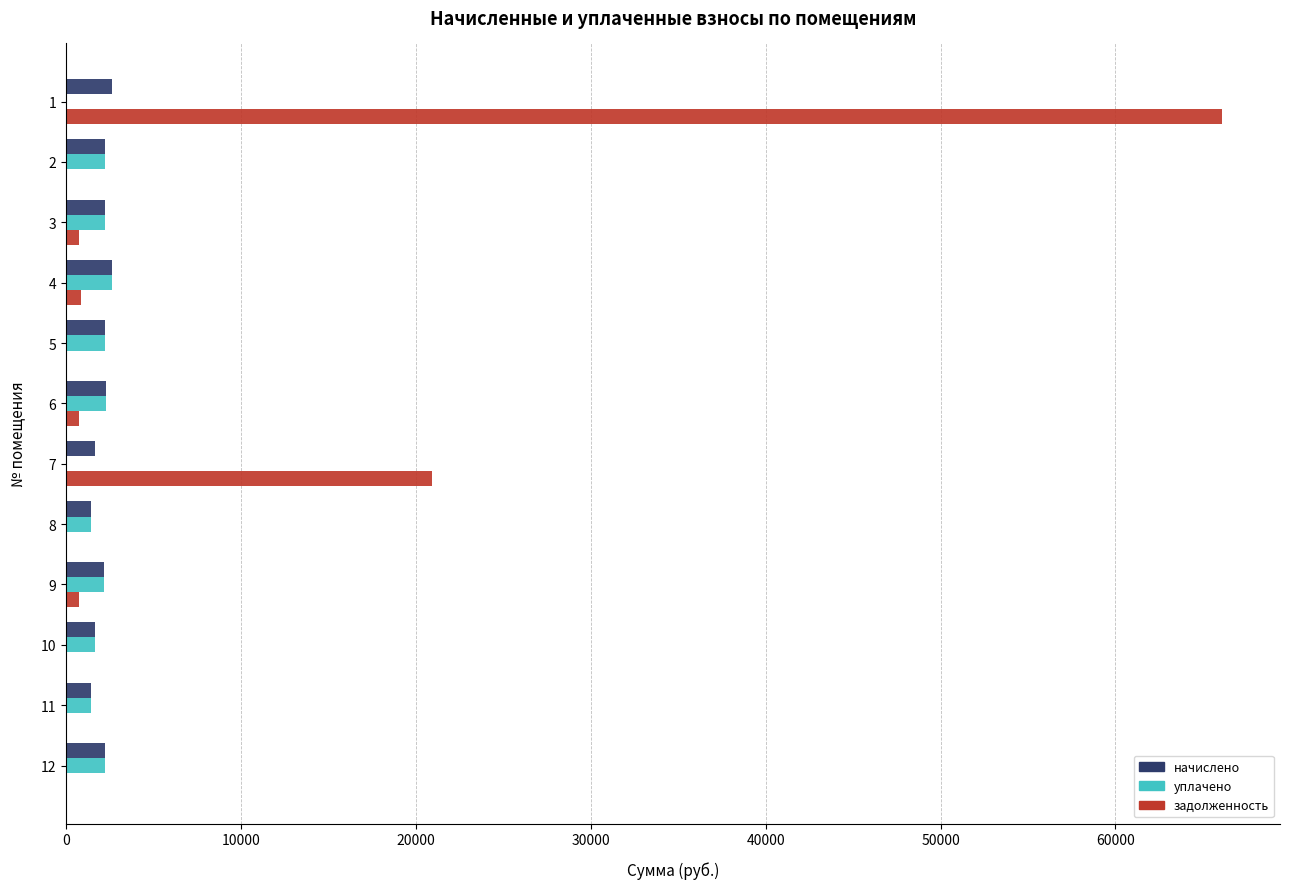

What is the sum of all начислено values?

24756.5